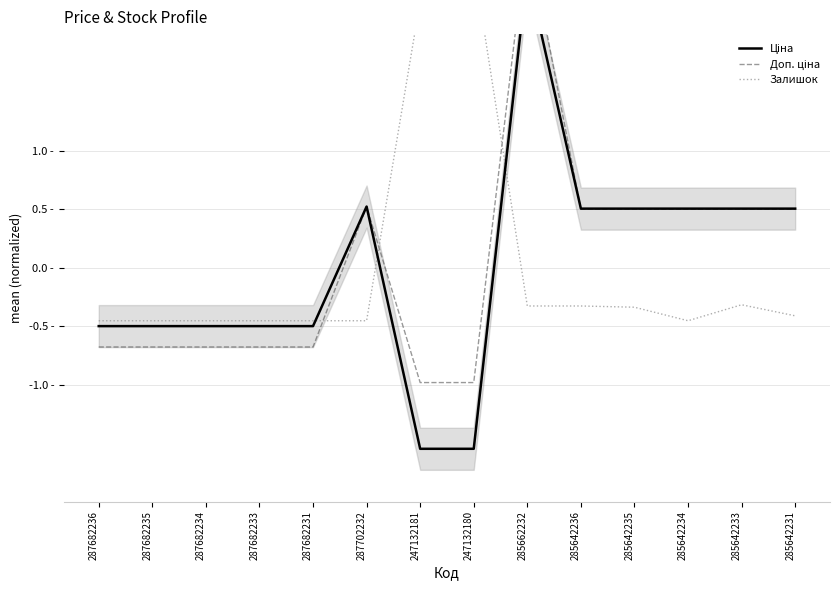

What is the label of the 13th point from the right?

287682235